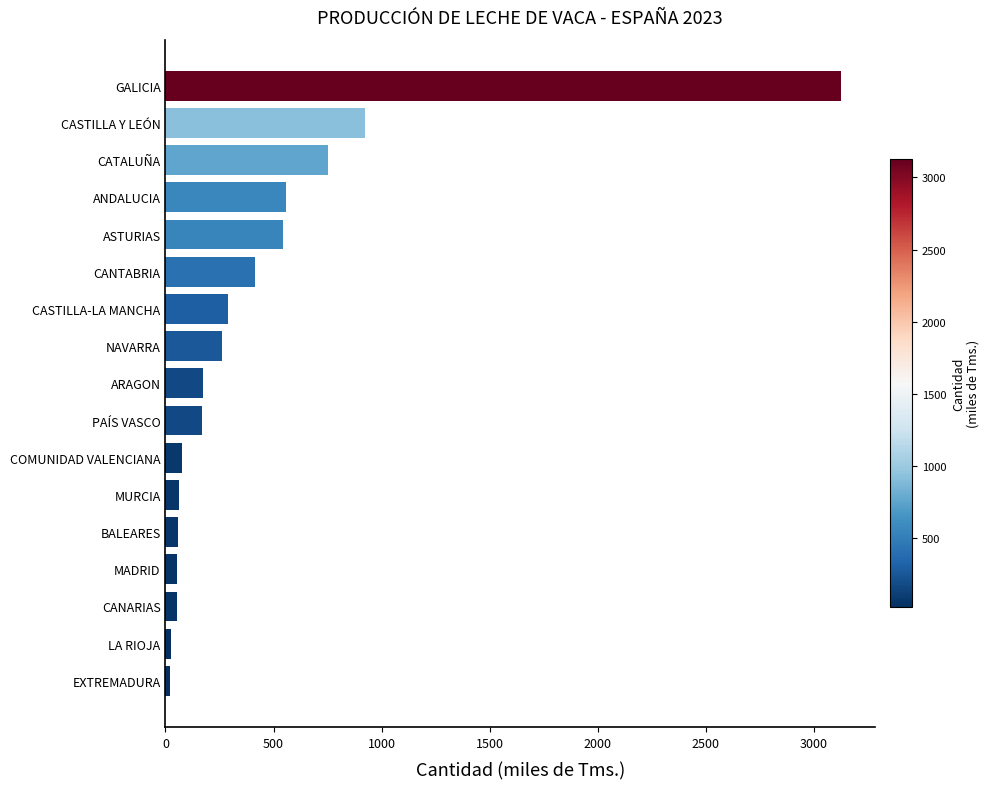

What is the minimum value shown in the chart?

18.9